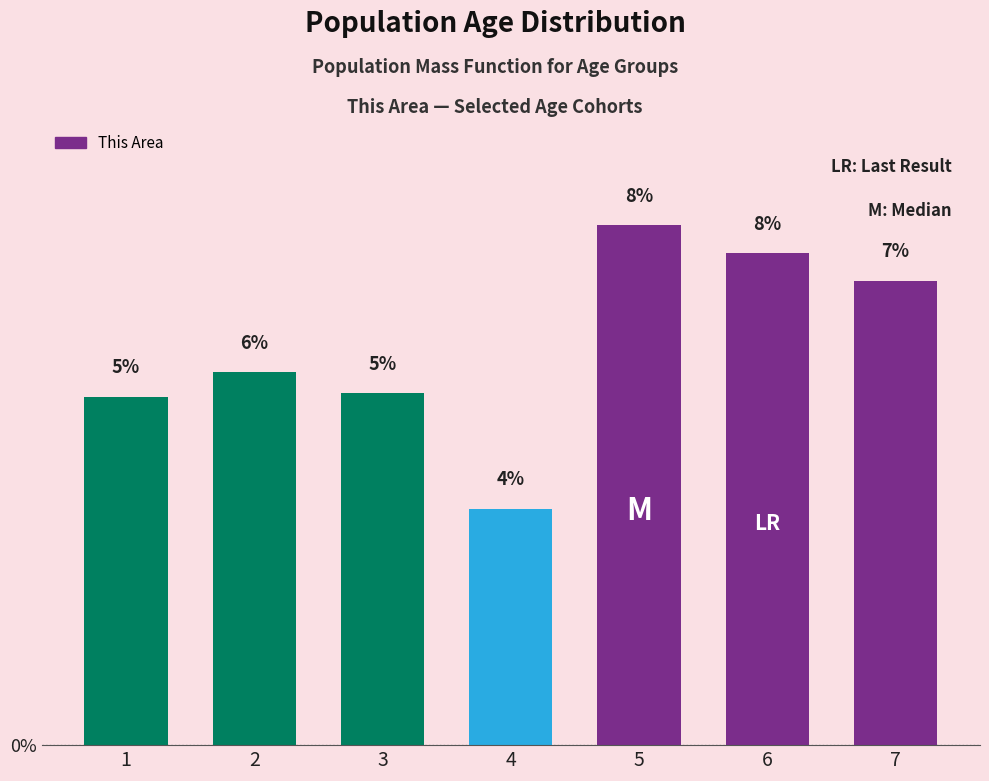

How many bars are there in total?

7